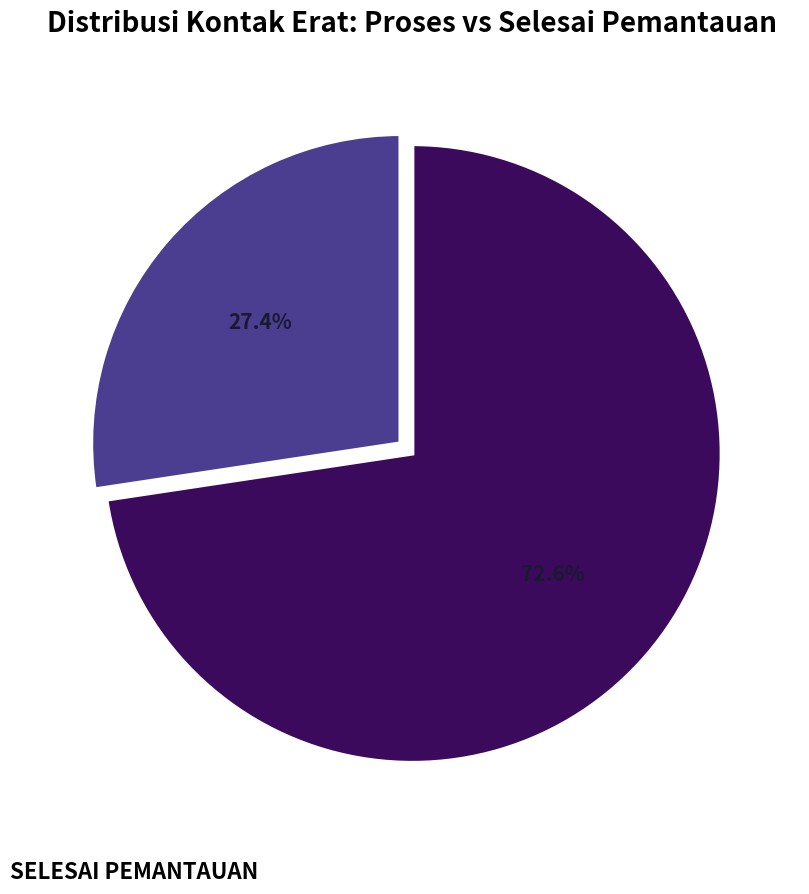

Does any single category account for the majority?

Yes